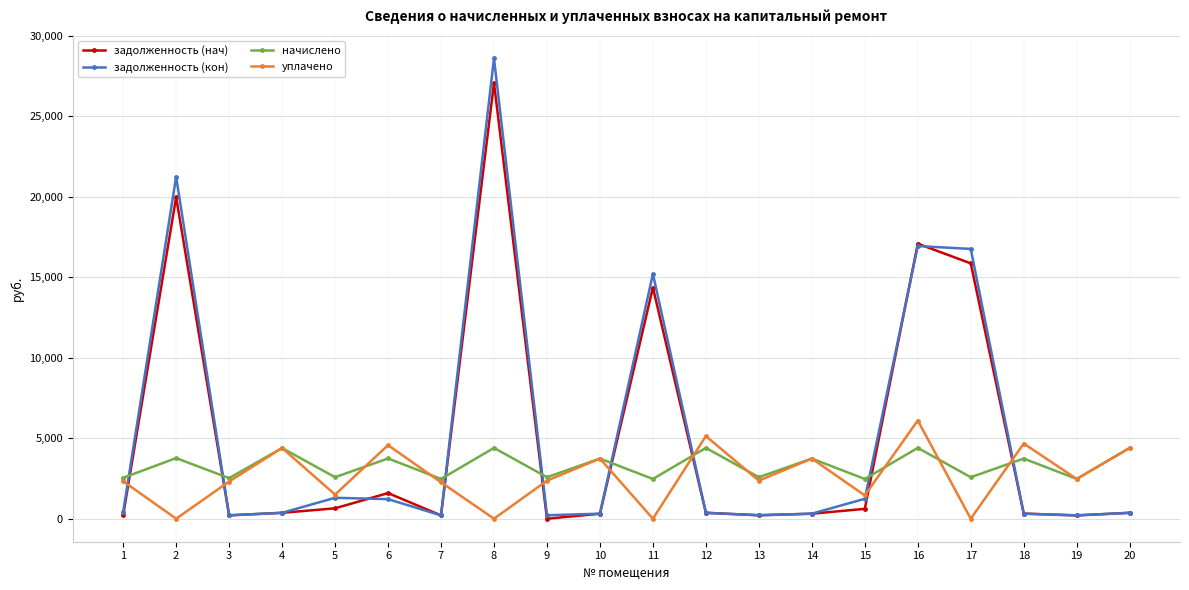

At which category is the sum across all series the highest?

8